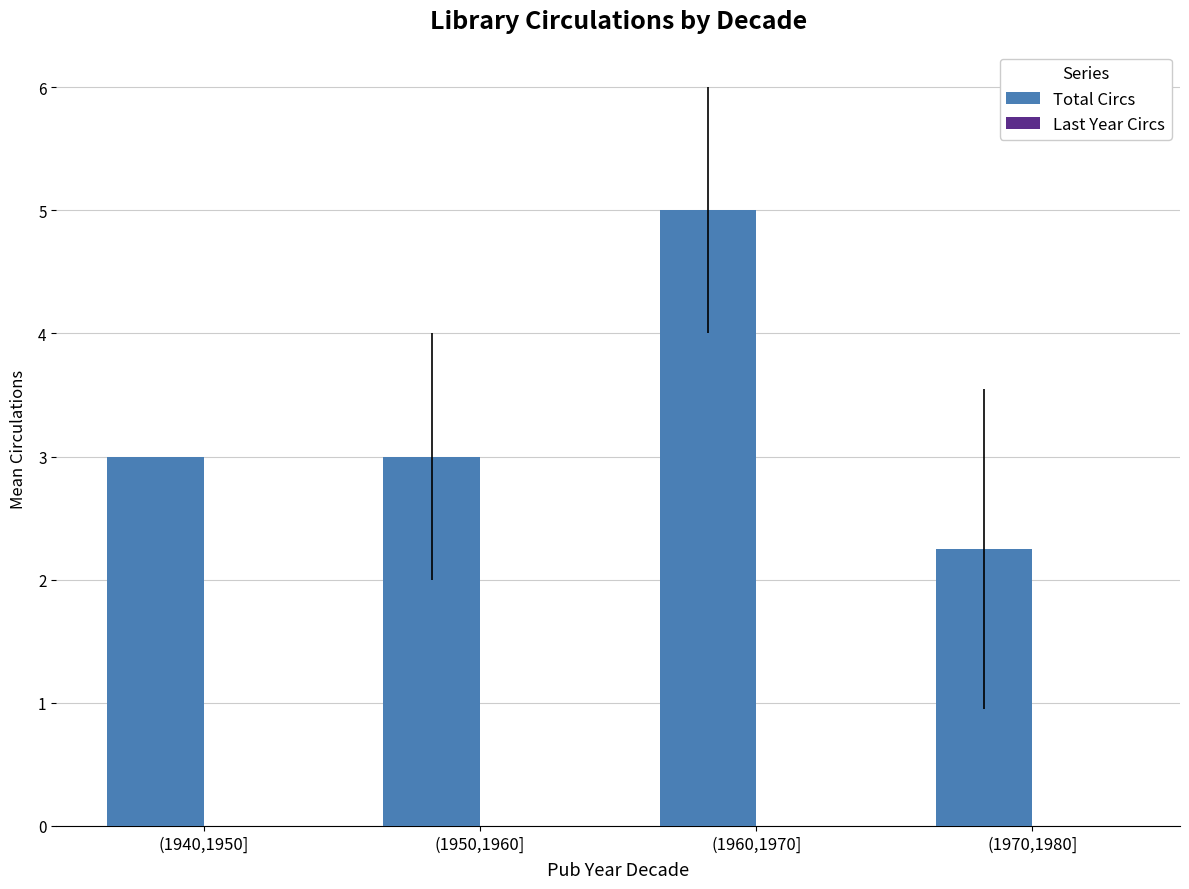

How many categories are shown in the chart?

4